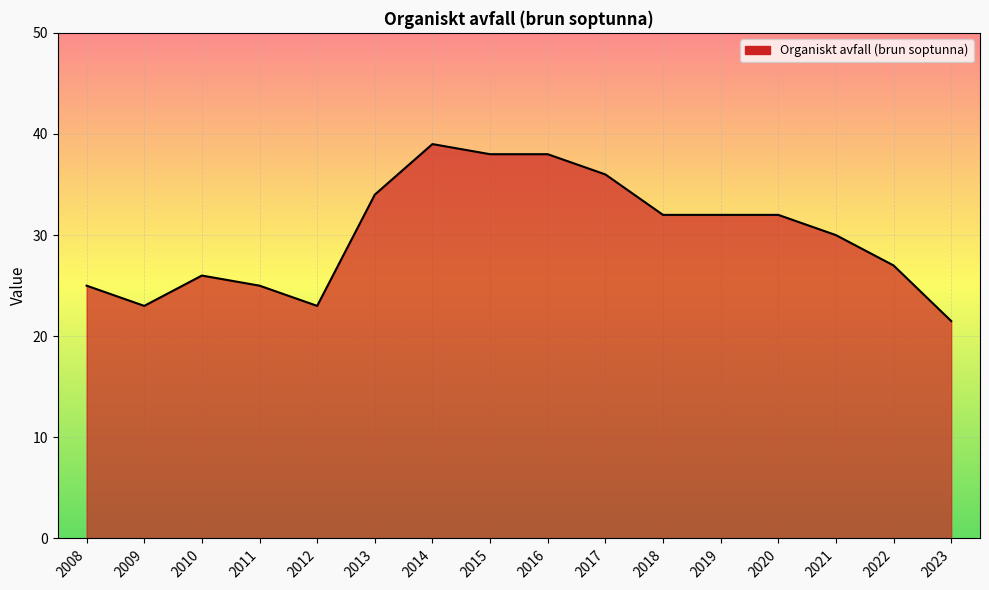

How many lines are shown in the chart?

1